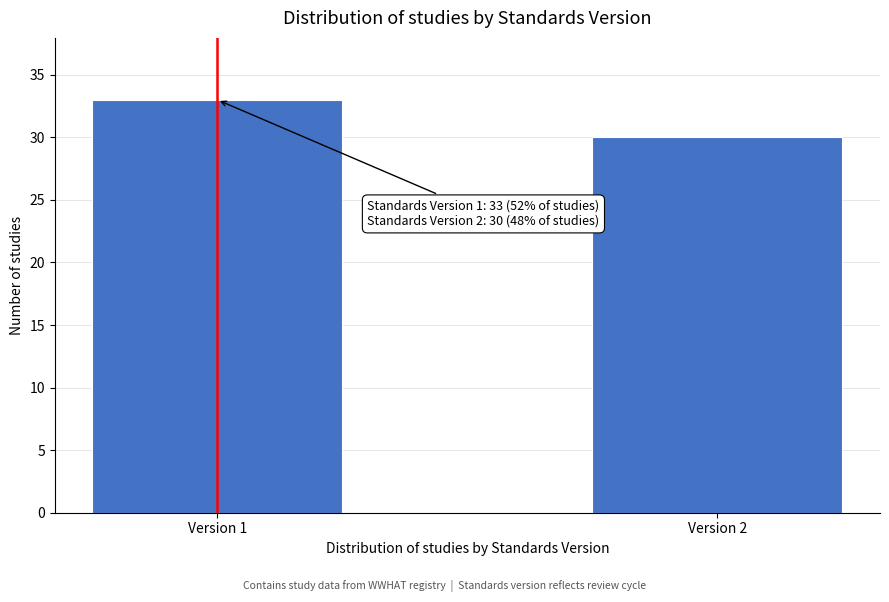

Reading right to left, extract all data points from this chart.

Version 2=30	Version 1=33